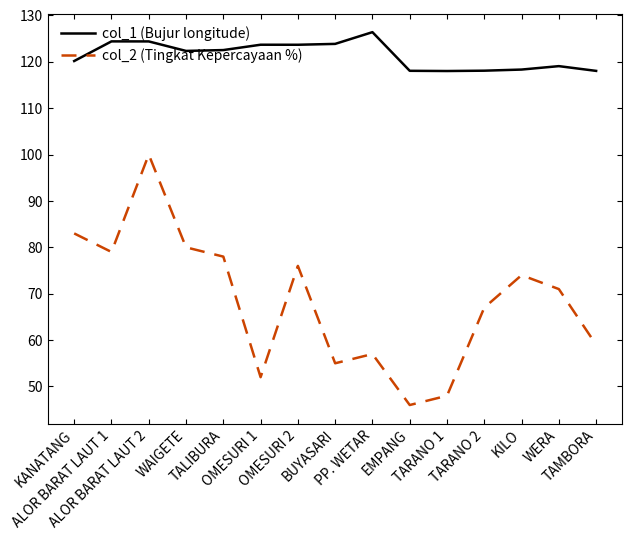

True or false: col_2 (Tingkat Kepercayaan %) has a value of 83.0 at KANATANG.

True